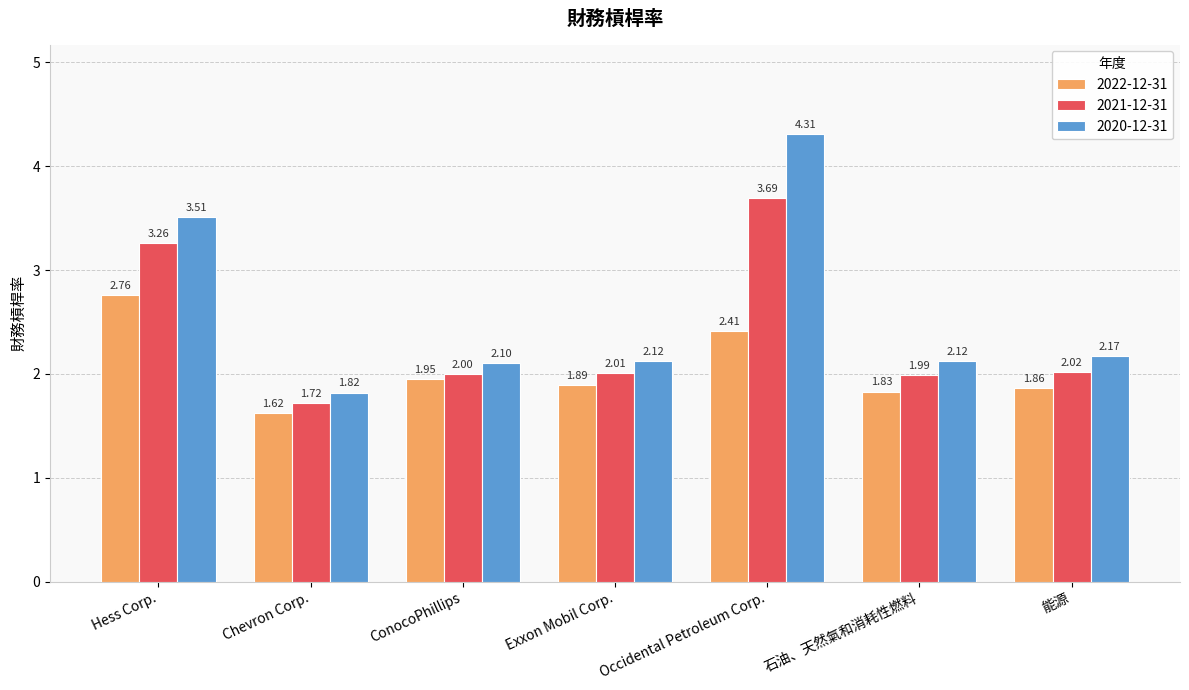

What is the difference between the 2022-12-31 values at ConocoPhillips and 石油、天然氣和消耗性燃料?

0.1